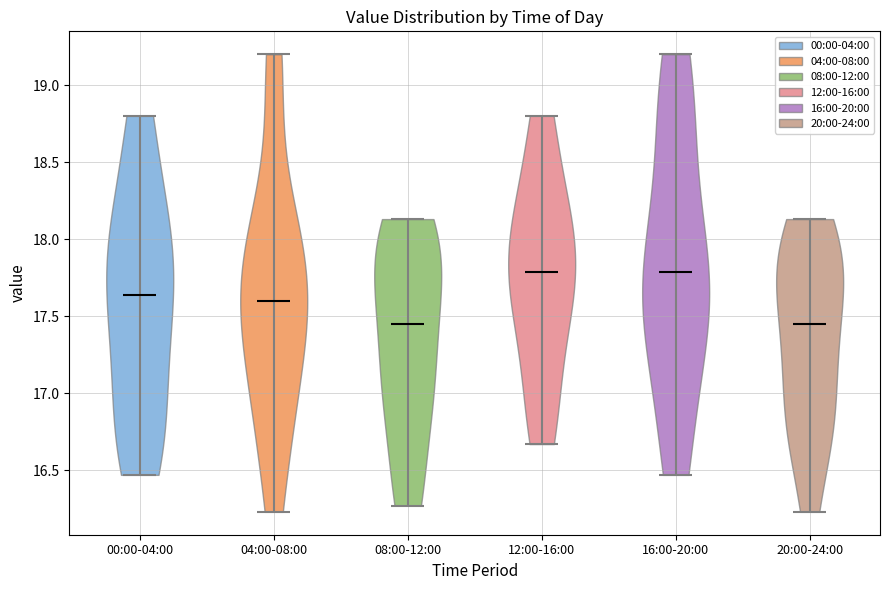

What is the highest point the violin for 20:00-24:00 reaches on the y-axis? The values are not printed on the chart, so give them approximately, as read against the axis.

18.15